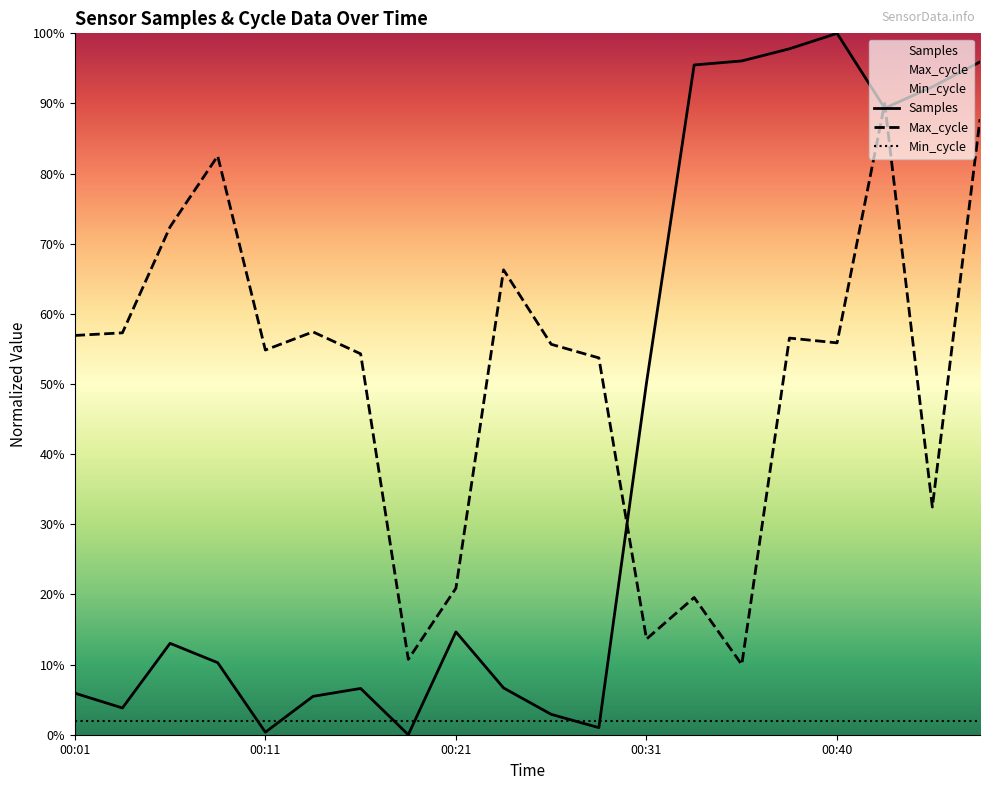

What is the sum of all Samples values?

787.8